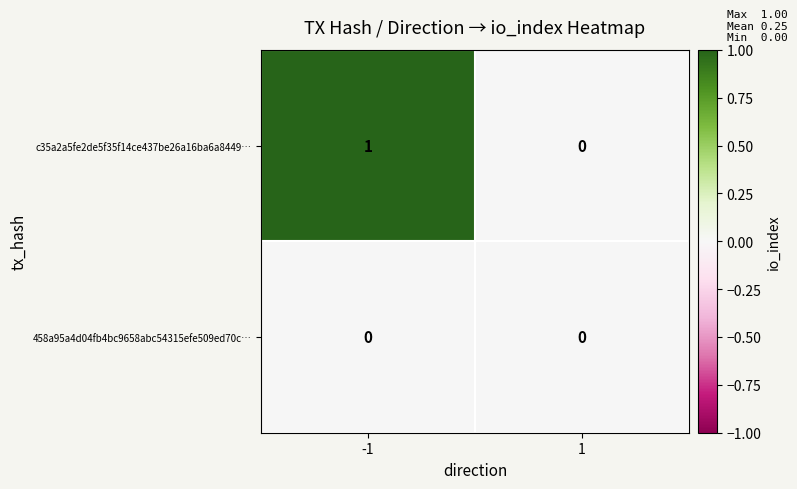

Which series changed the most between -1 and 1?

c35a2a5fe2de5f35f14ce437be26a16ba6a8449…